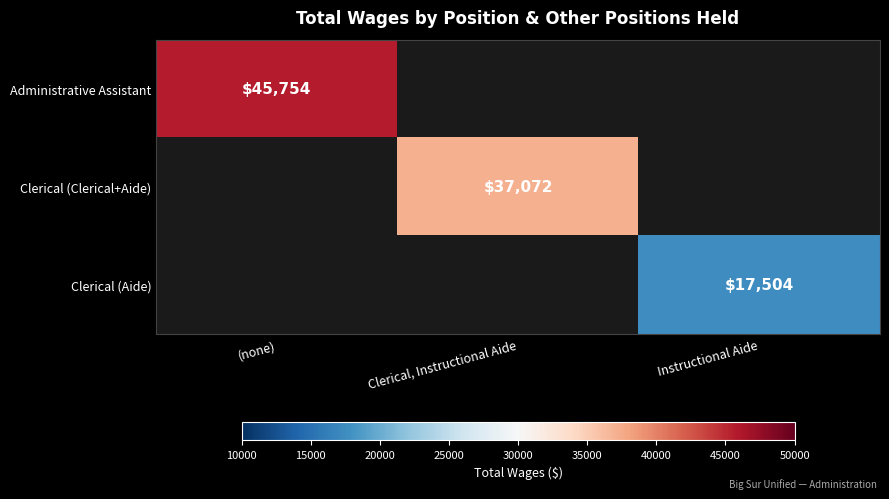

Is it true that Clerical (Clerical+Aide) equals 7506 at Clerical, Instructional Aide?

False